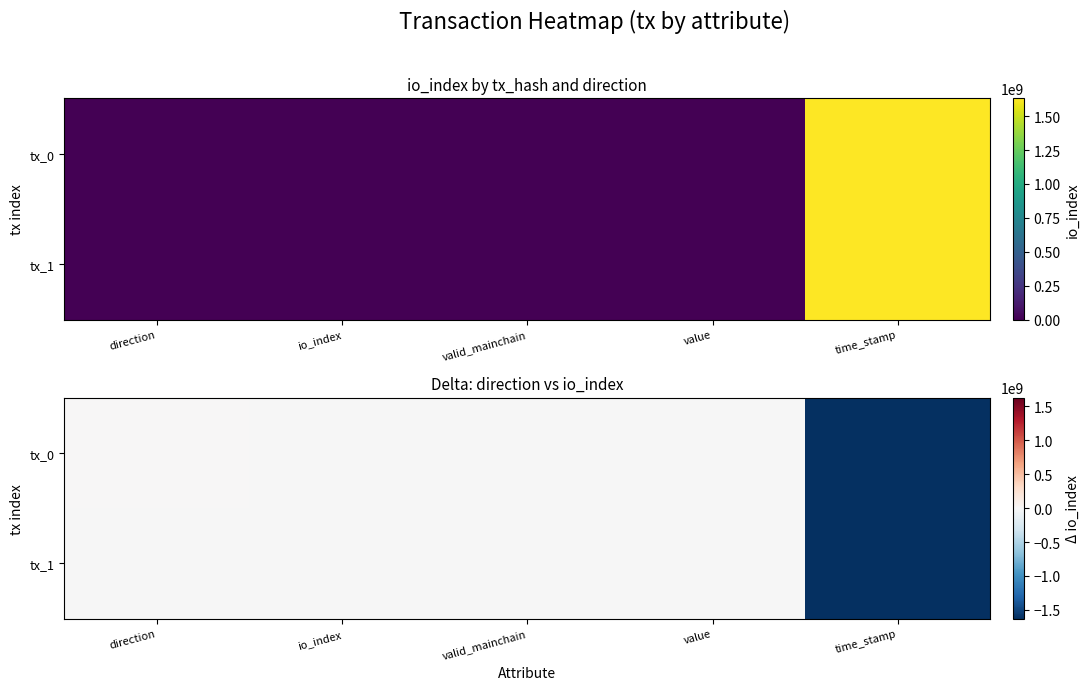

Which series has the widest spread of values?

tx_0